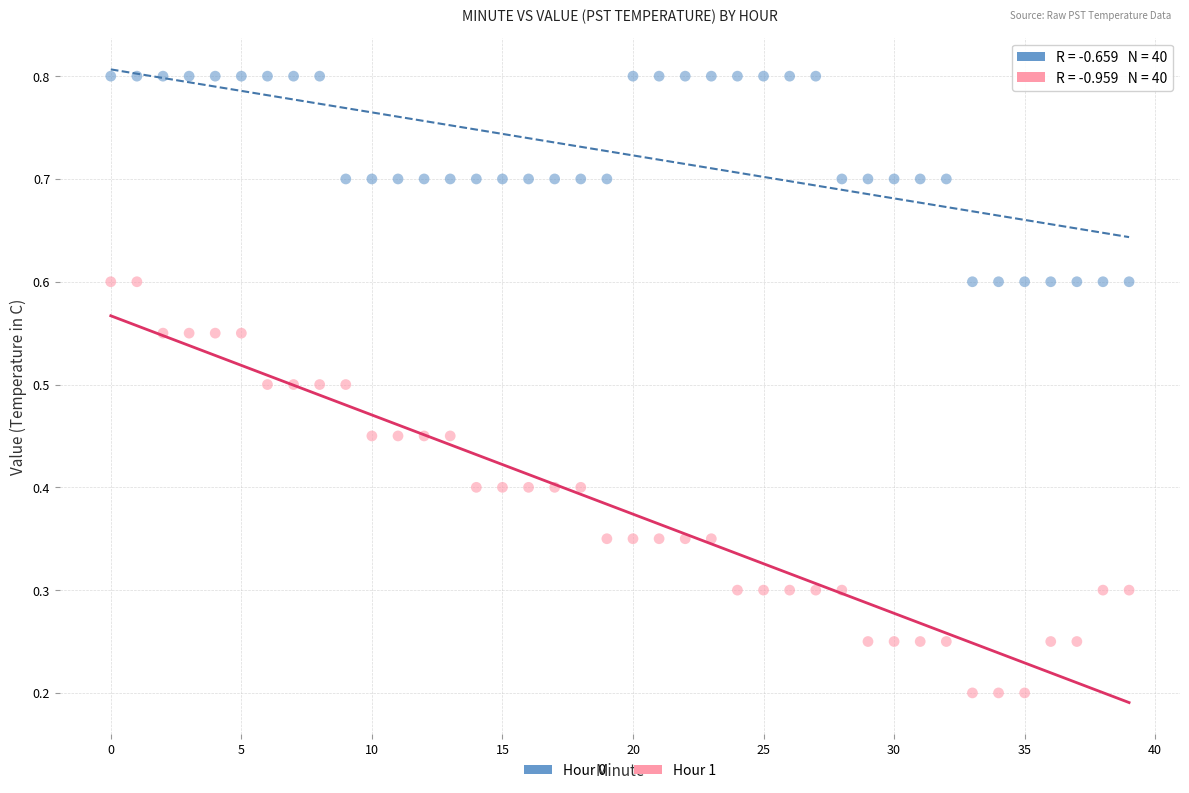

Which series contains the lowest Y value?

Hour 1